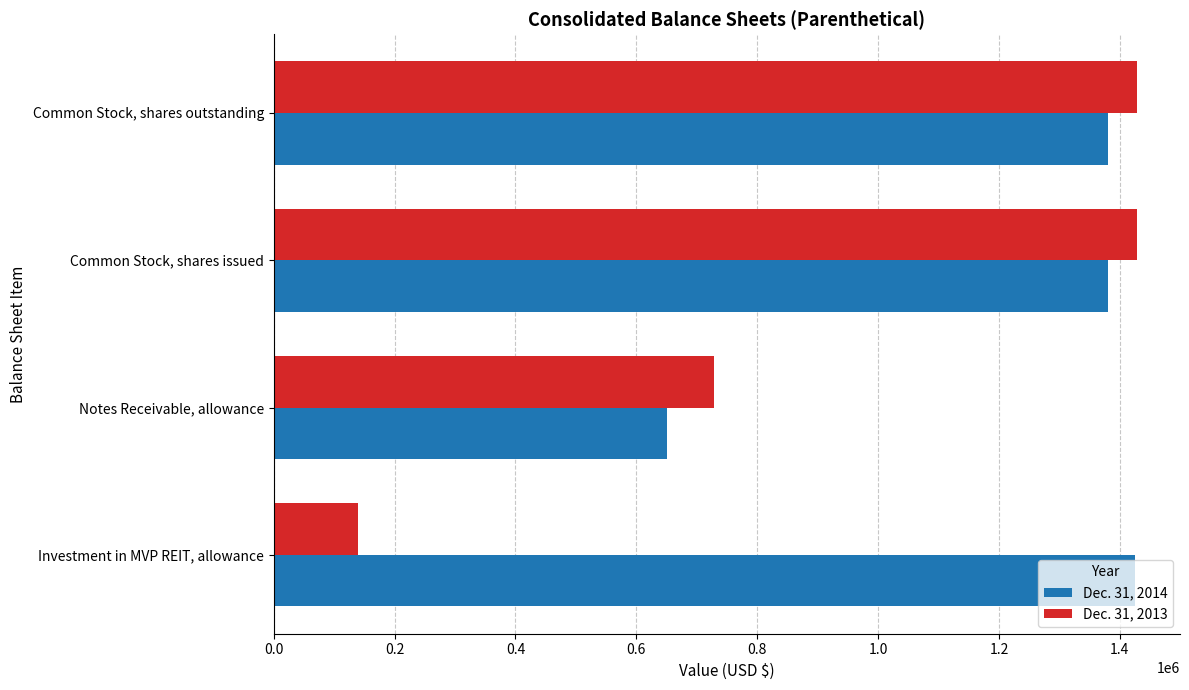

Rank the series by their maximum value, from lowest to highest.

Dec. 31, 2014, Dec. 31, 2013